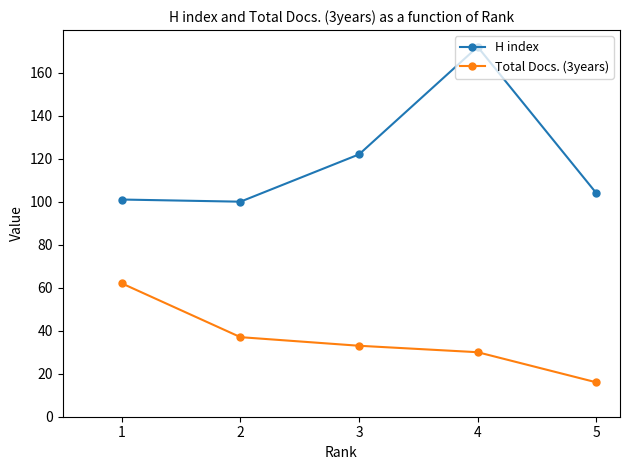

What is the sum of the Total Docs. (3years) values at 4 and 1?

92